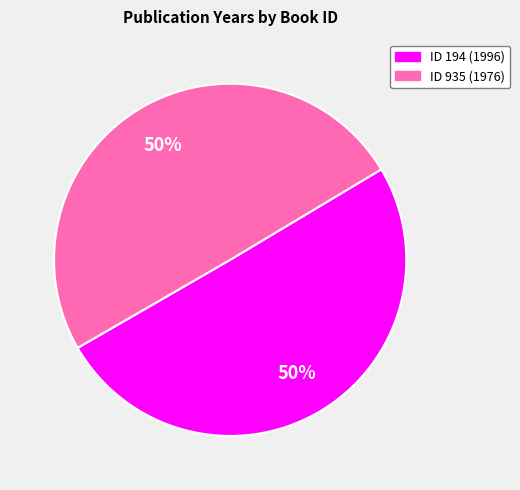

To the nearest percent, what is the average slice percentage?

50%